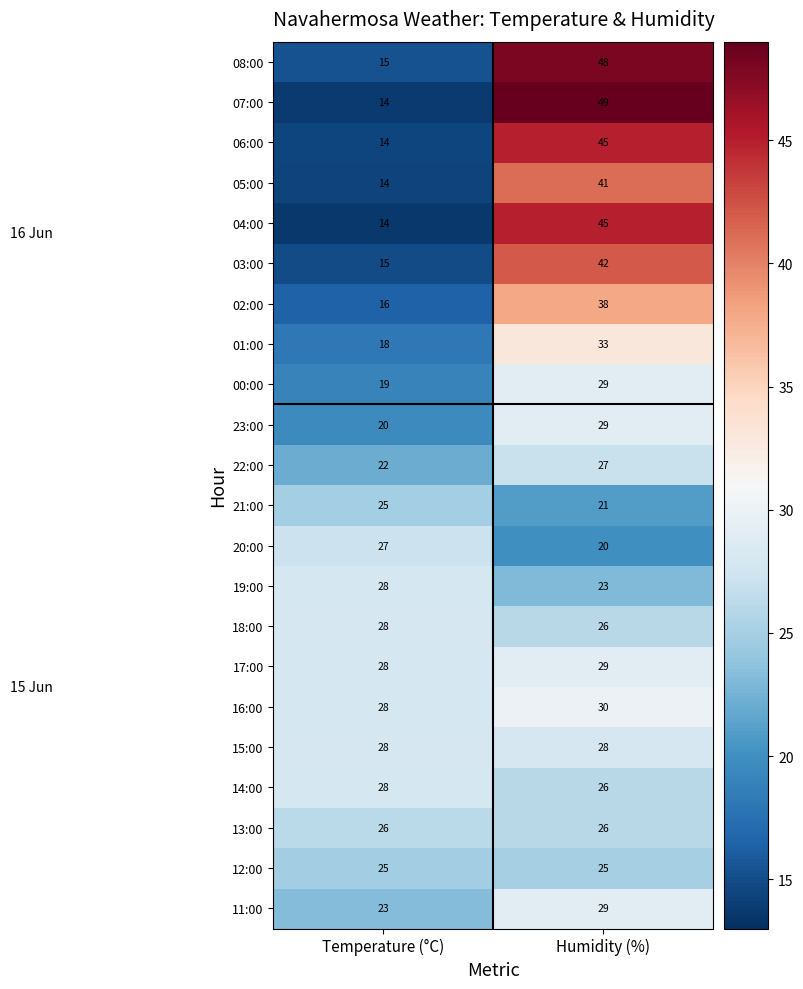

What is the spread (max minus min) of values at Temperature (°C)?

14